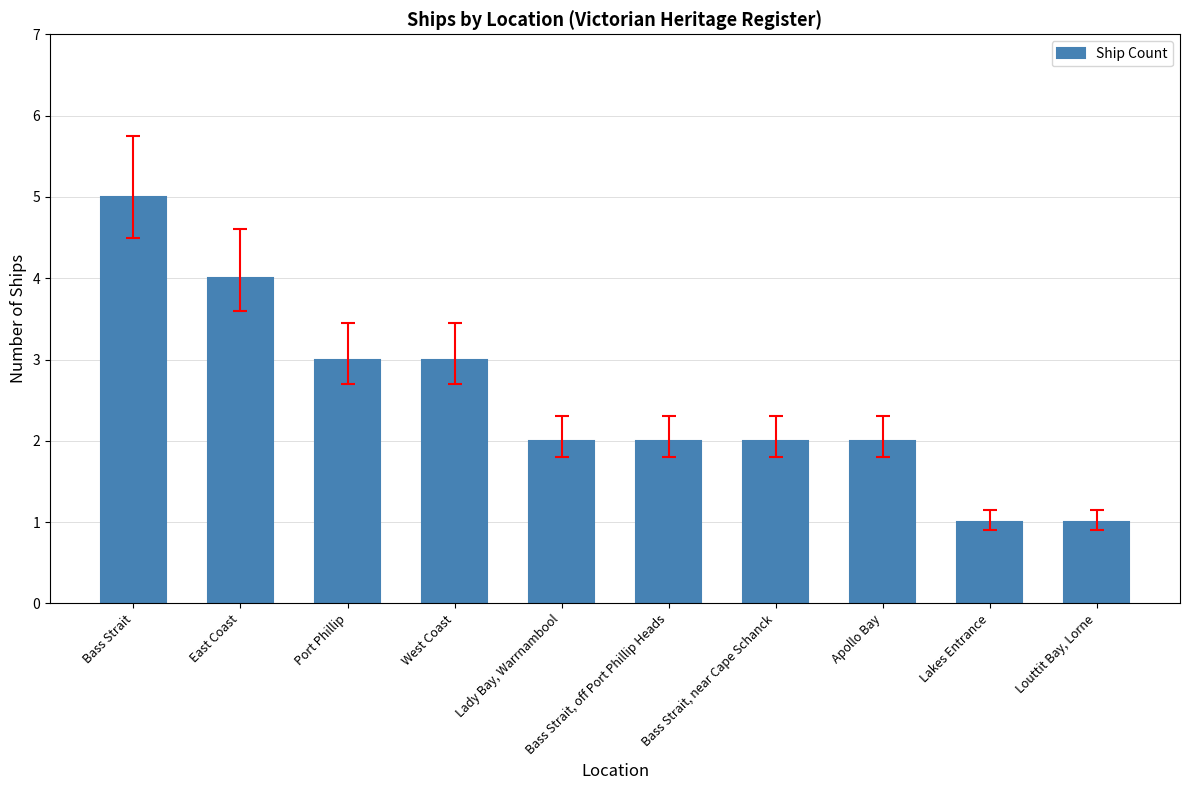

Reading right to left, extract all data points from this chart.

1	1	2	2	2	2	3	3	4	5